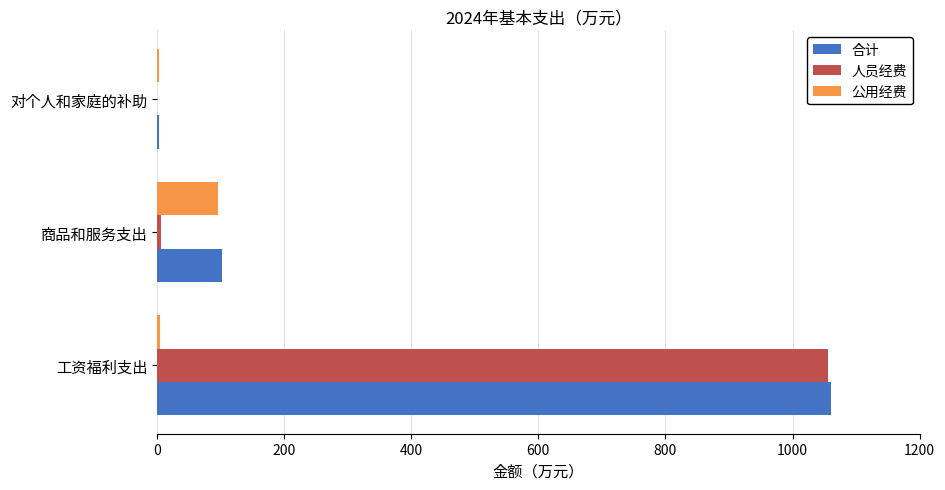

Is the value of 人员经费 at 商品和服务支出 greater than the value of 合计 at 商品和服务支出?

No